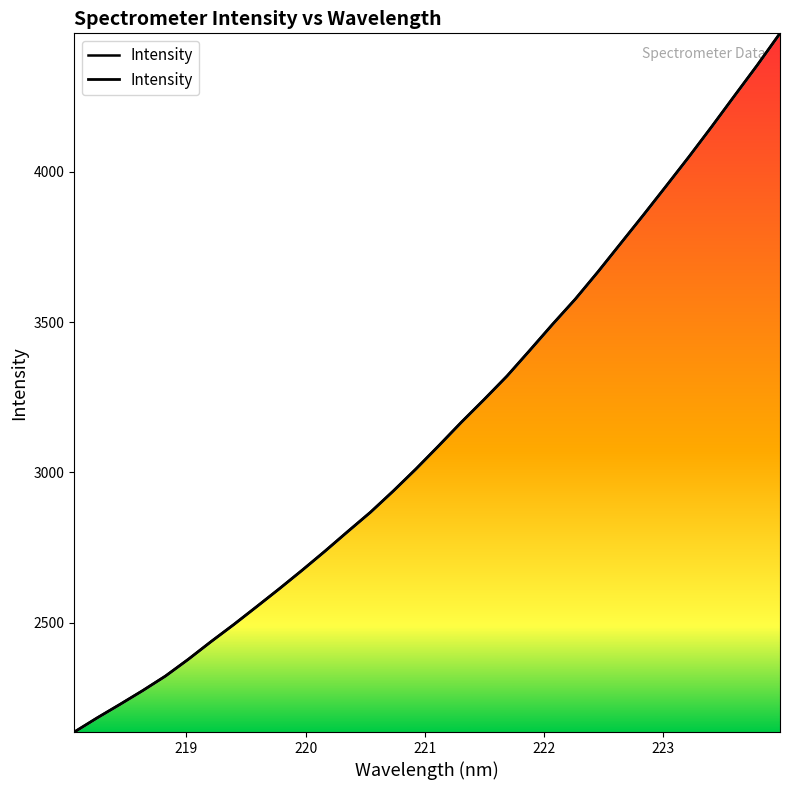

What position from the left is 222?

5